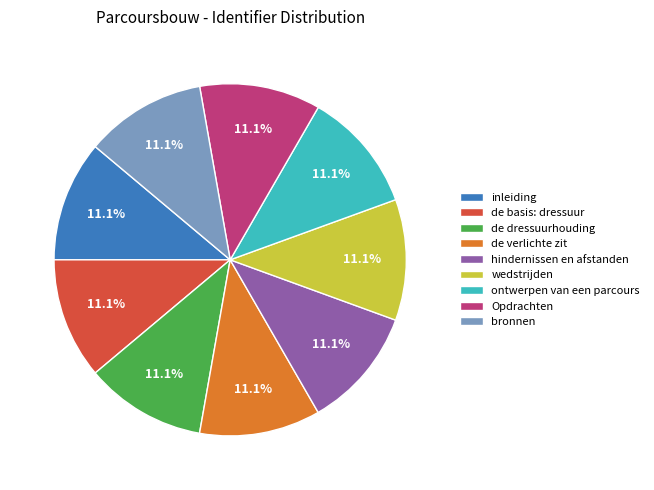

What portion of the pie excludes wedstrijden?

88.9%